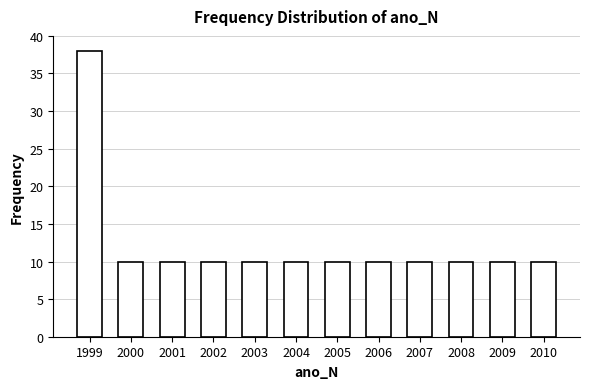

Reading left to right, transcribe all the data shown in this chart.

1999=38	2000=10	2001=10	2002=10	2003=10	2004=10	2005=10	2006=10	2007=10	2008=10	2009=10	2010=10